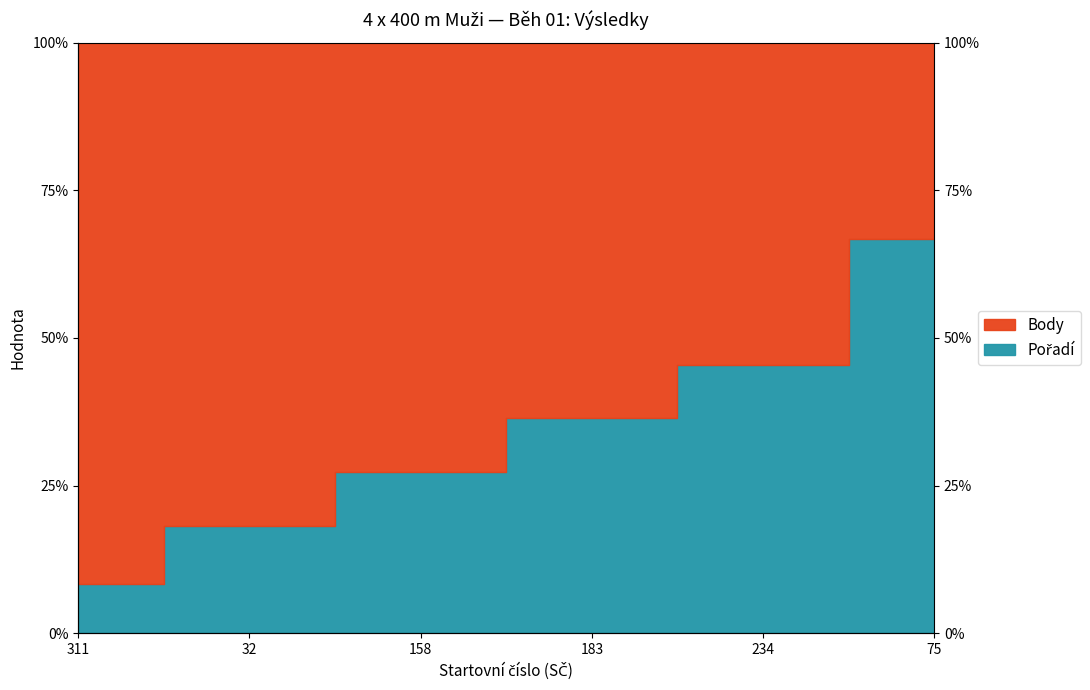

Where does the data first go above 36?

183